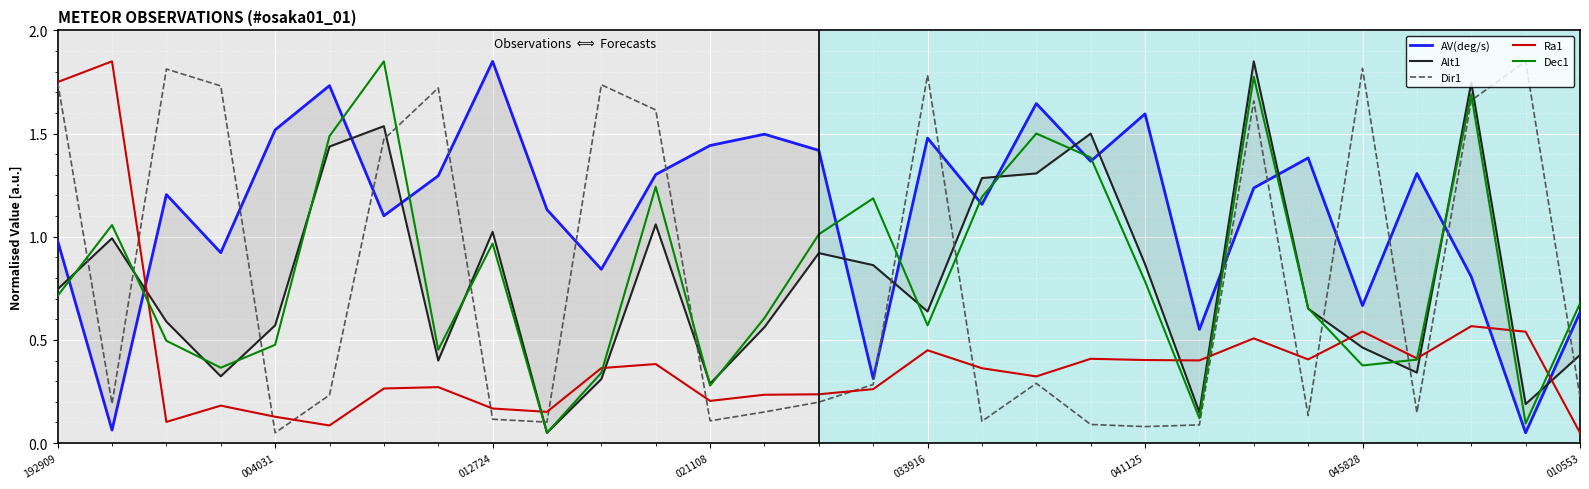

Read the Dec1 value at 11.

1.2